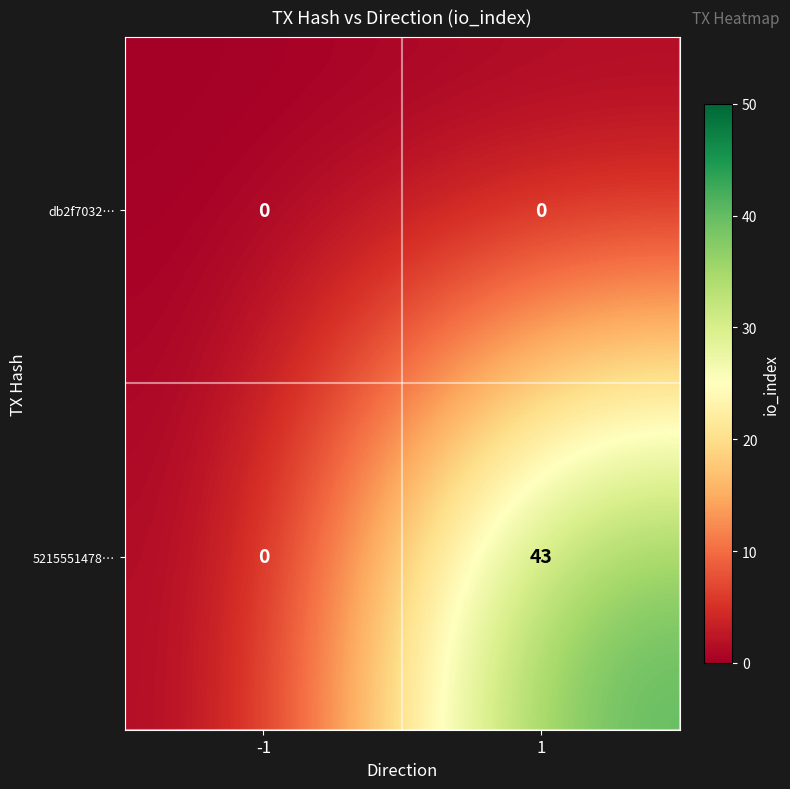

Reading right to left, extract all data points from this chart.

db2f7032…: 0	0
5215551478…: 43	0